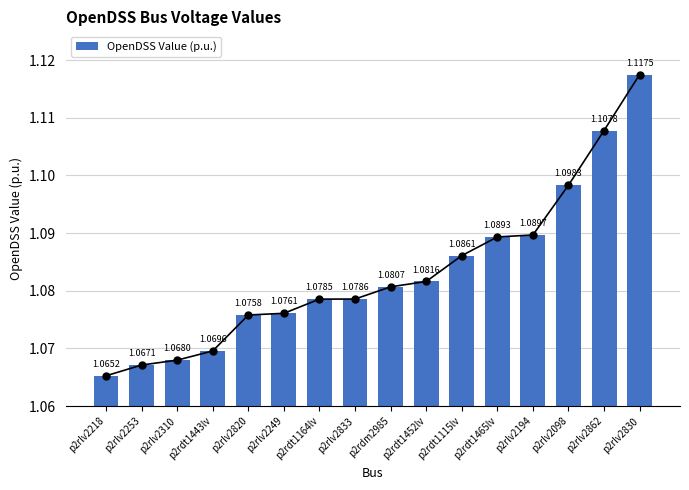

Reading right to left, transcribe all the data shown in this chart.

p2rlv2830=1.1	p2rlv2862=1.1	p2rlv2098=1.1	p2rlv2194=1.1	p2rdt1465lv=1.1	p2rdt1115lv=1.1	p2rdt1452lv=1.1	p2rdm2985=1.1	p2rlv2833=1.1	p2rdt1164lv=1.1	p2rlv2249=1.1	p2rlv2820=1.1	p2rdt1443lv=1.1	p2rlv2310=1.1	p2rlv2253=1.1	p2rlv2218=1.1